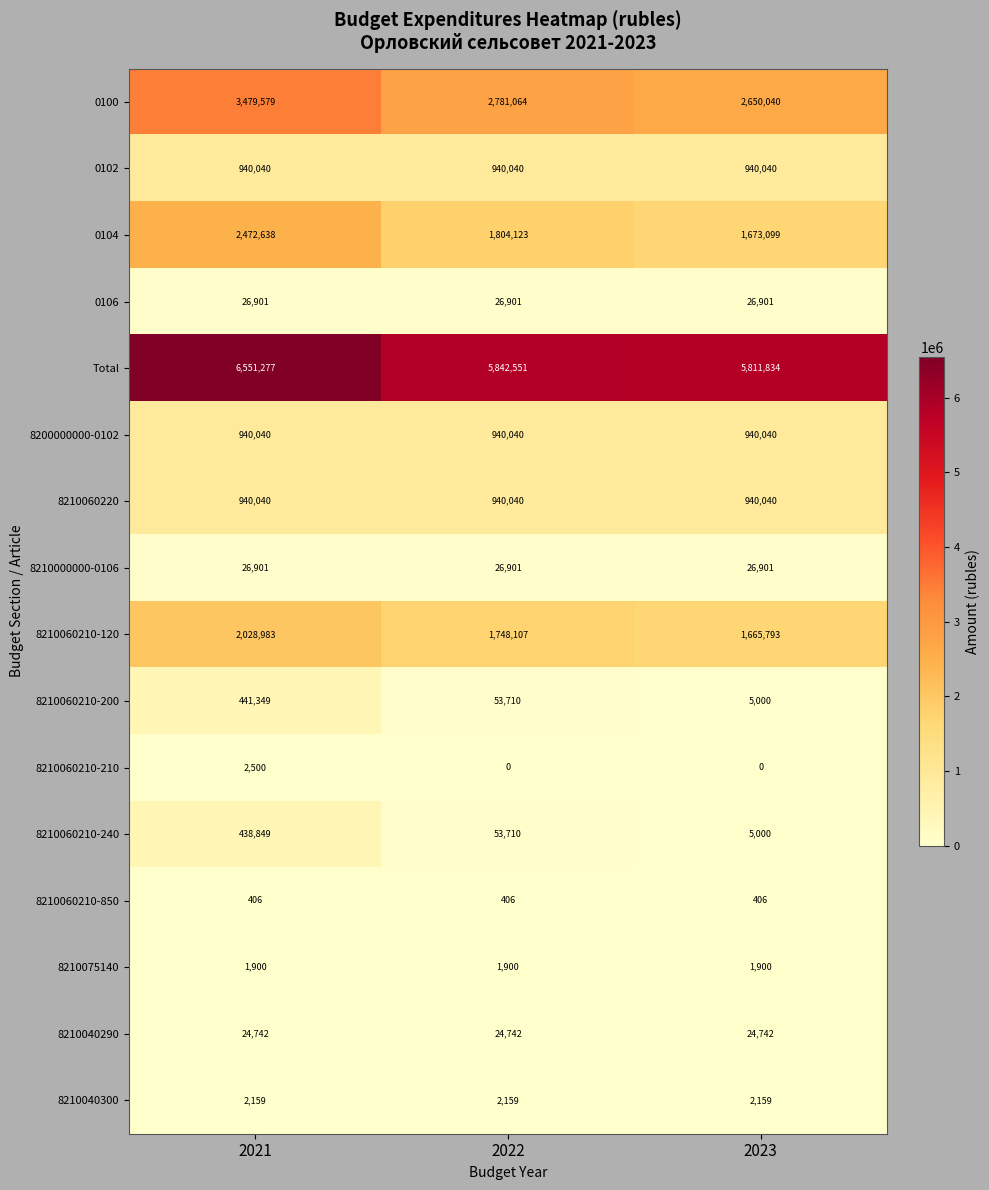

What is the greatest value displayed?

6551277